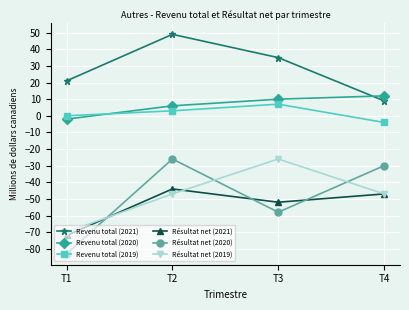

What is the average value of the Résultat net (2021) series?

-54